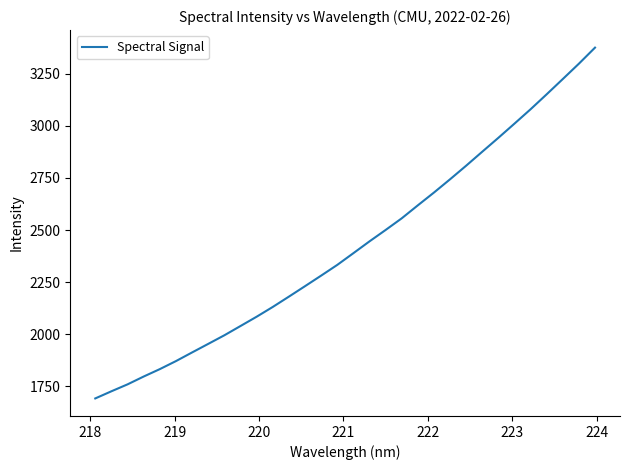

Is this an area chart (filled region under the line)?

No